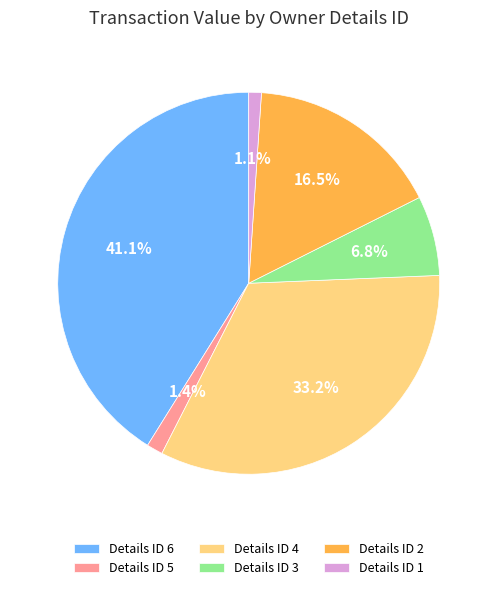

Does any single category account for the majority?

No